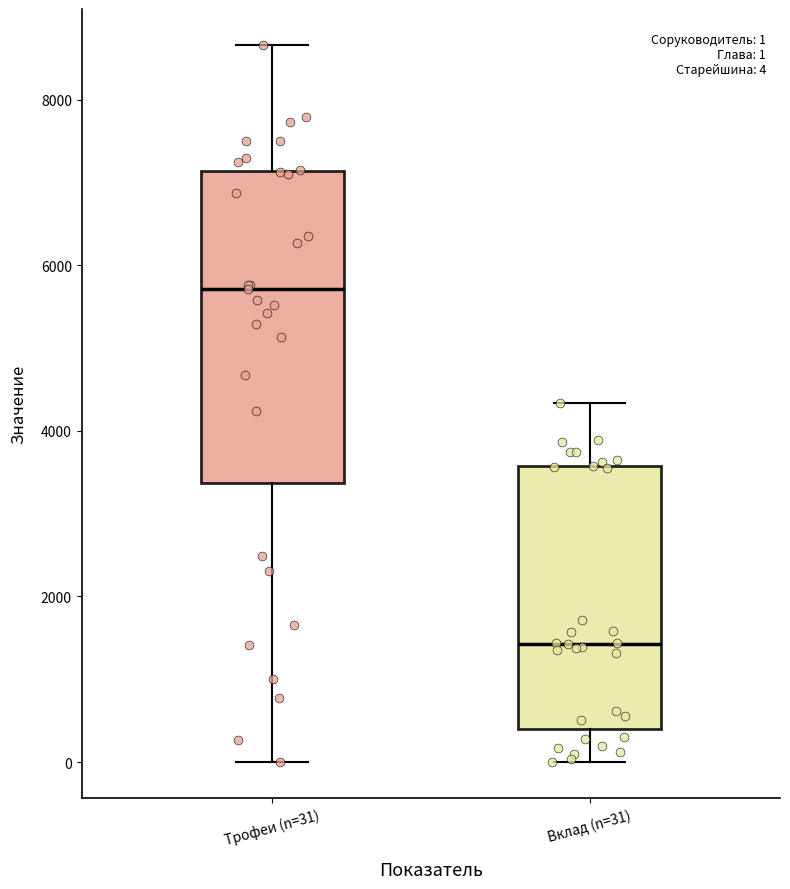

Which box is the tallest, from its lower edge to its upper edge?

Трофеи (n=31)